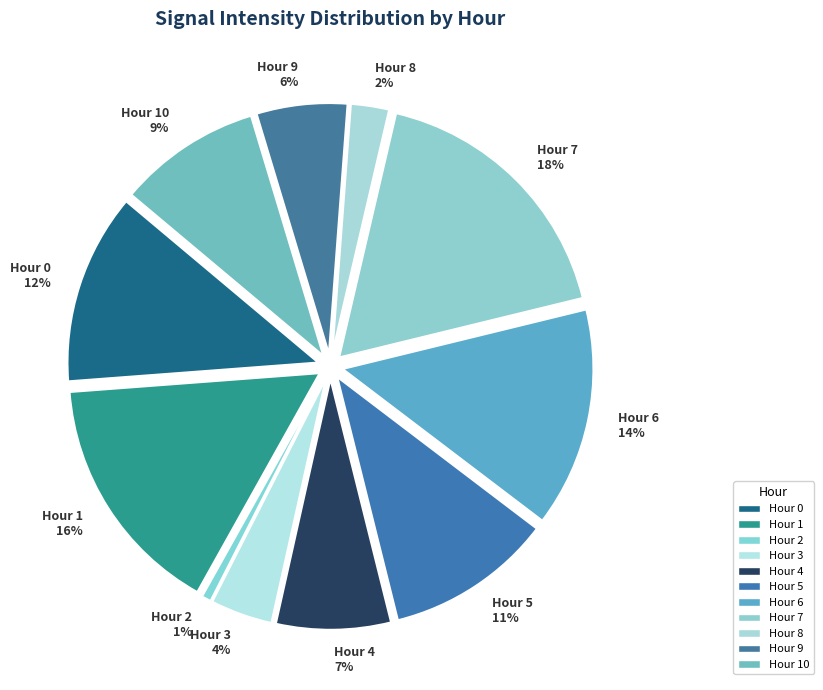

What percentage do 2 and 0 together represent?

12.9%